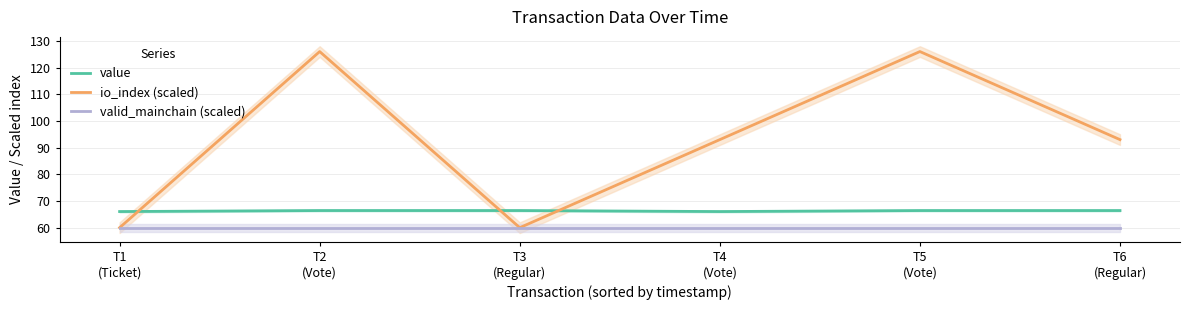

Which series has the largest range (max minus min)?

io_index (scaled)